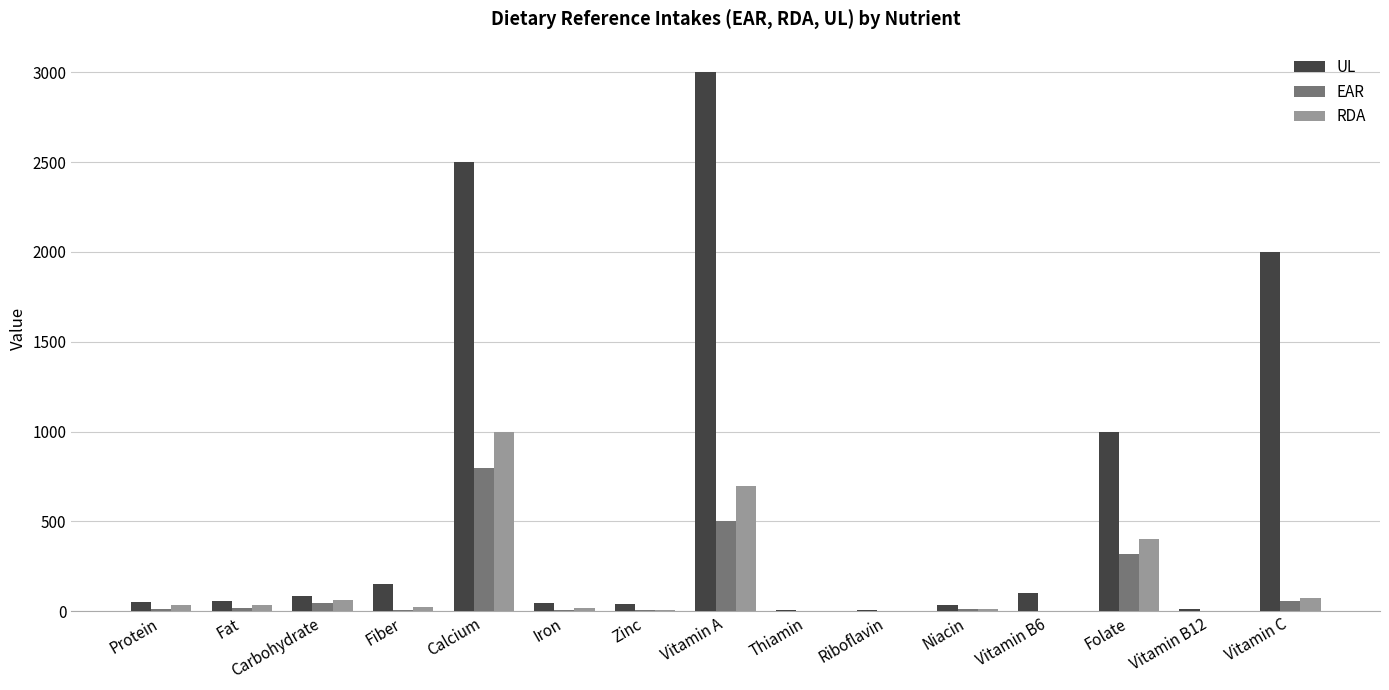

The value of EAR at Folate is 320.0. True or false?

True